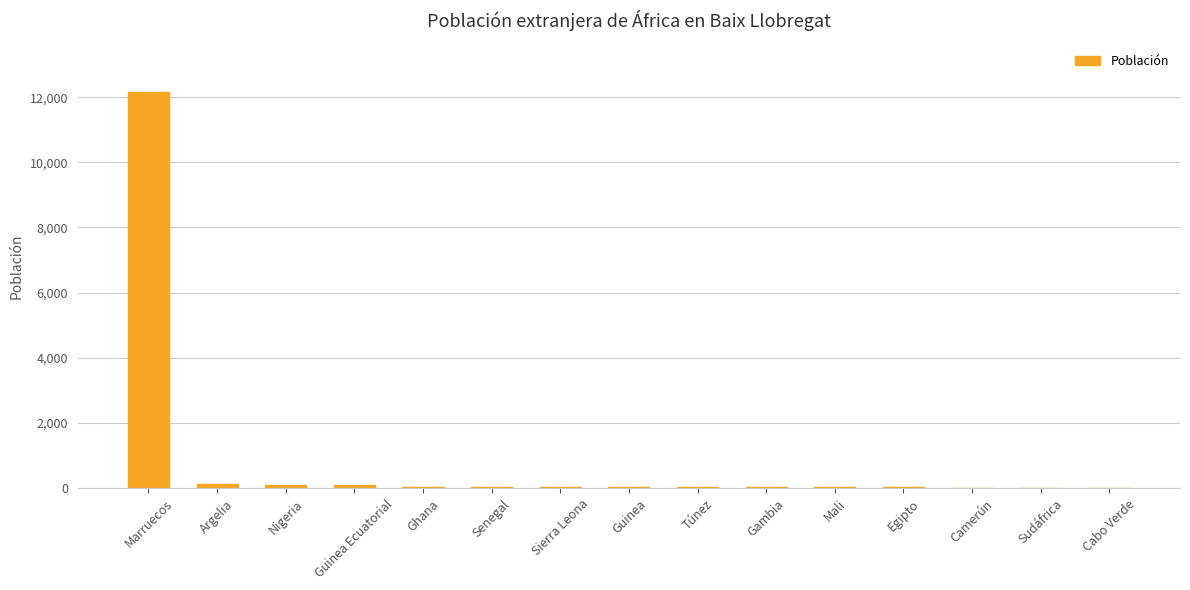

Where is the data nearest to the value 6091?

Argelia